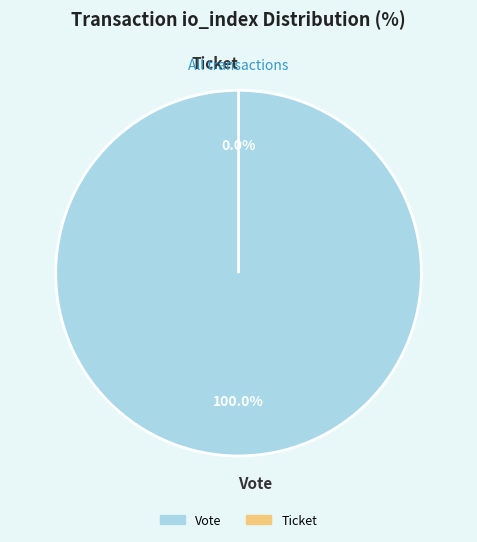

Rank the categories by value from lowest to highest.

Ticket, Vote